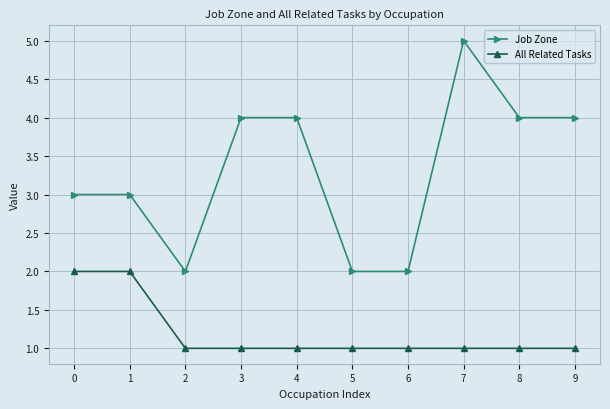

What value does the Job Zone series have at 0?

3